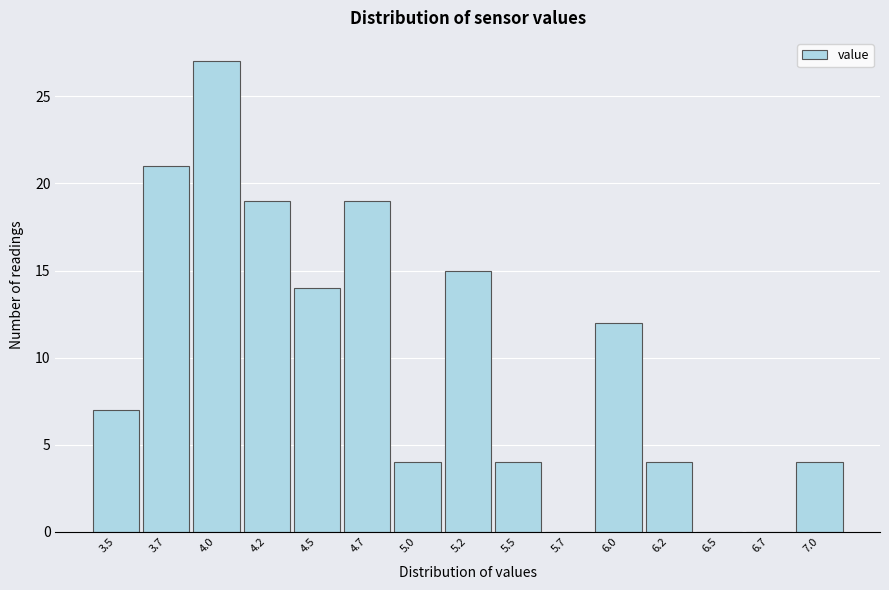

Reading left to right, list all the values displayed in this chart.

3.5=7	3.7=21	4.0=27	4.2=19	4.5=14	4.7=19	5.0=4	5.2=15	5.5=4	5.7=0	6.0=12	6.2=4	6.5=0	6.7=0	7.0=4